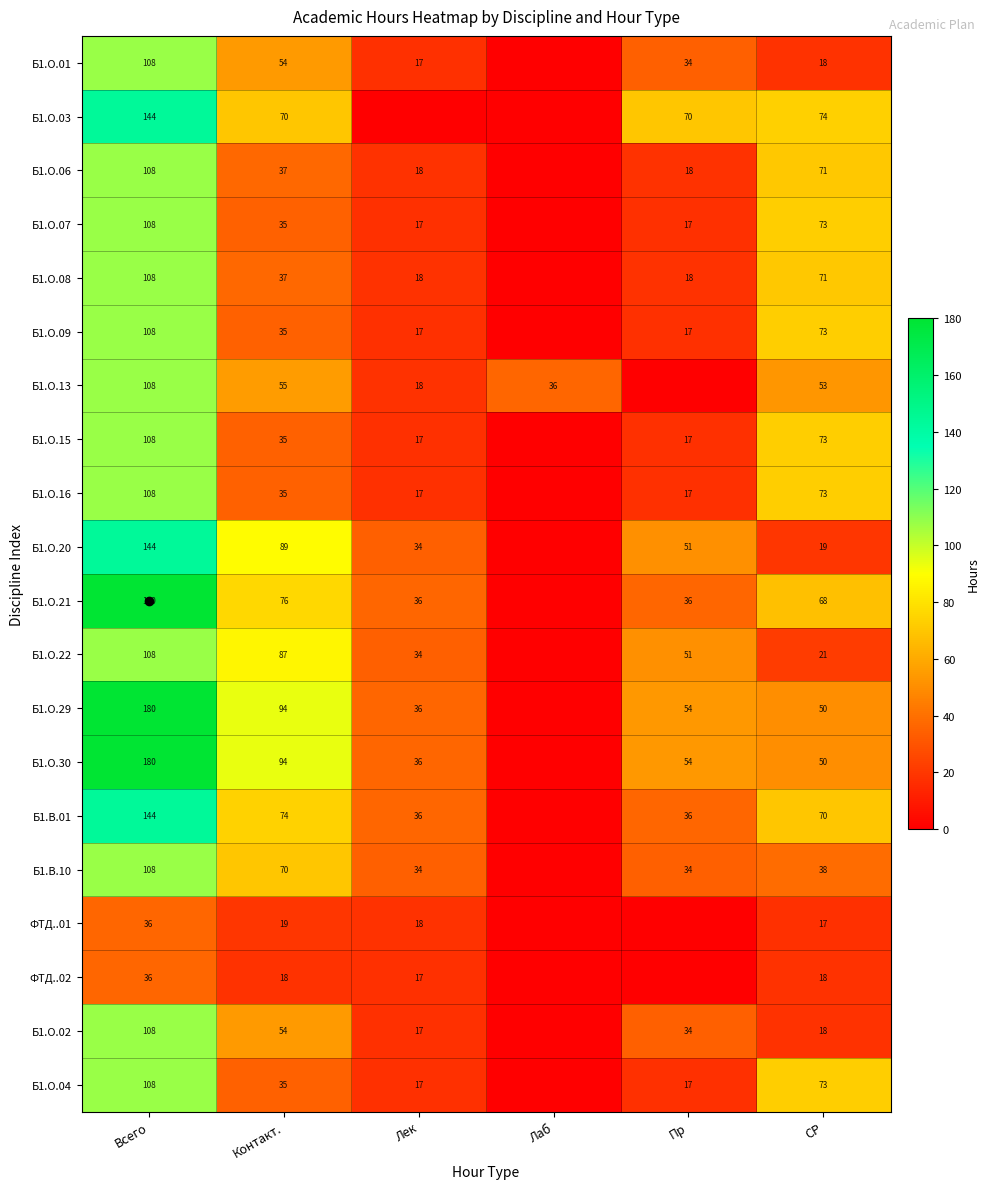

What is the sum of all Б1.В.10 values?

284.0